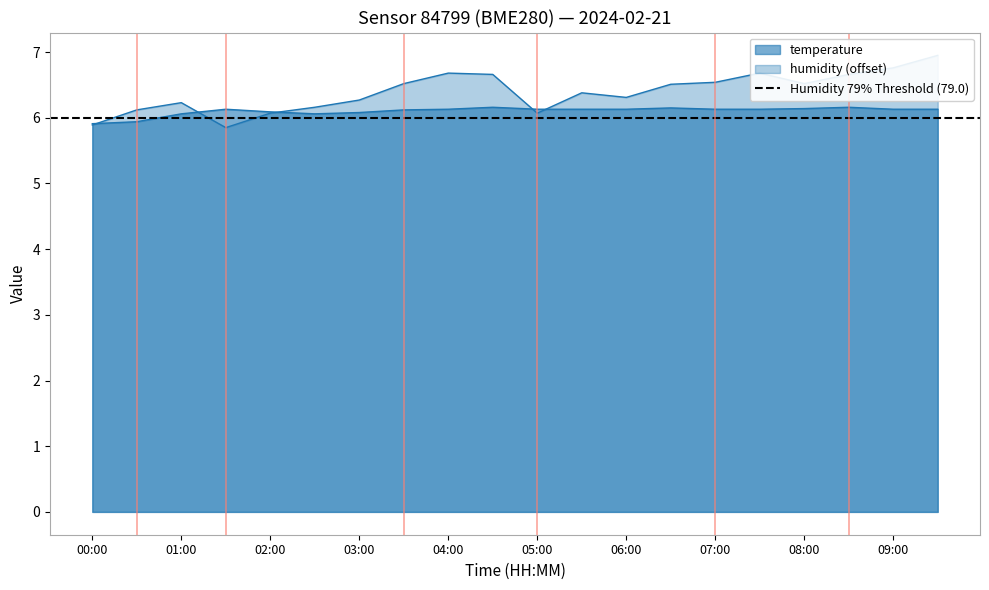

The value of humidity at 03:00 is 3.7. True or false?

False